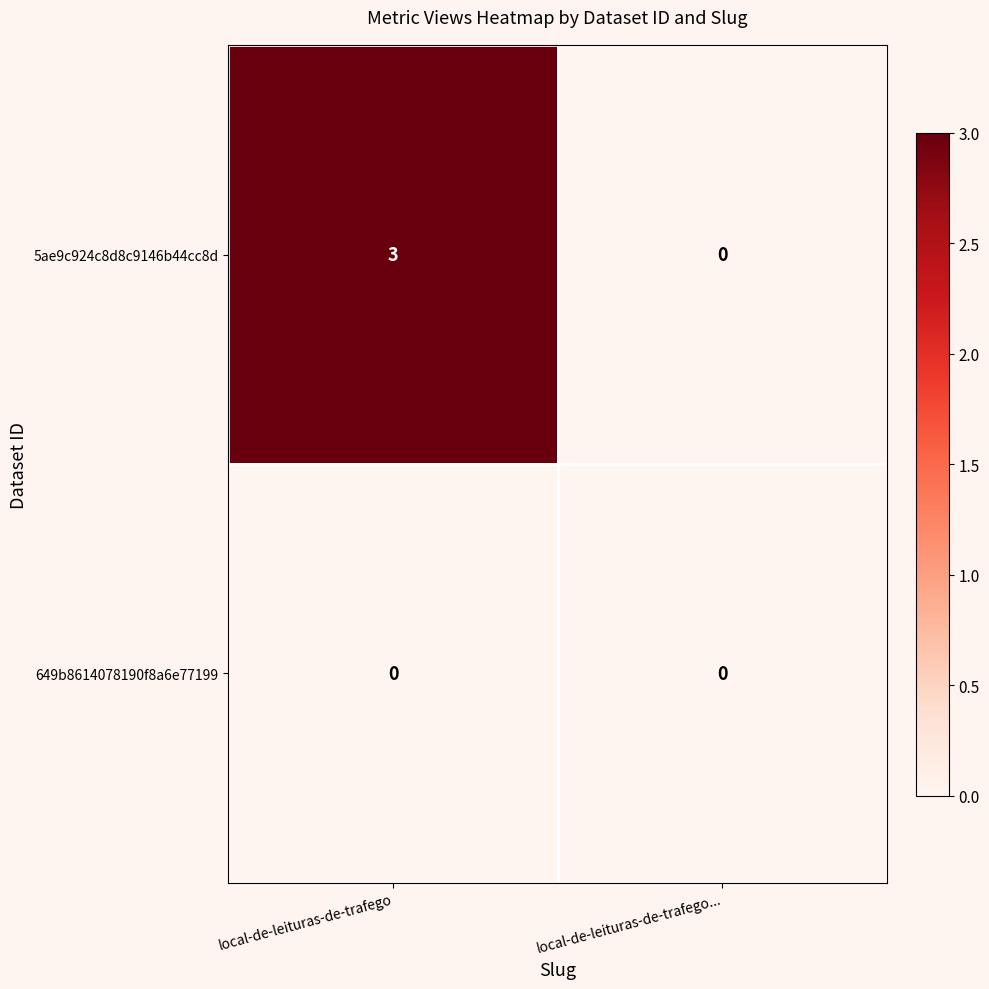

Reading left to right, list all the values displayed in this chart.

5ae9c924c8d8c9146b44cc8d: local-de-leituras-de-trafego=3	local-de-leituras-de-trafego...=0
649b8614078190f8a6e77199: local-de-leituras-de-trafego=0	local-de-leituras-de-trafego...=0